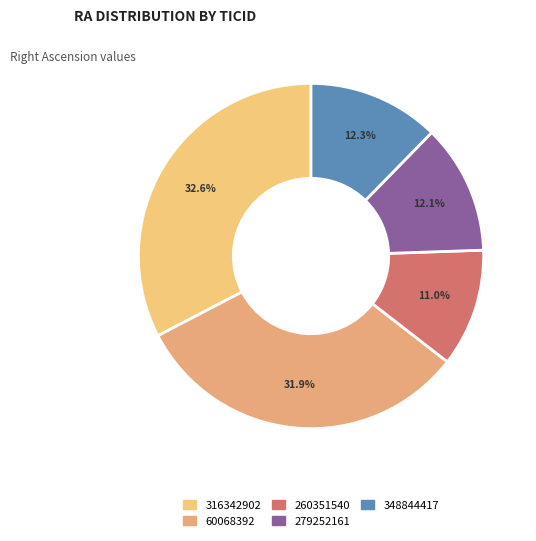

How many slices are in this pie chart?

5